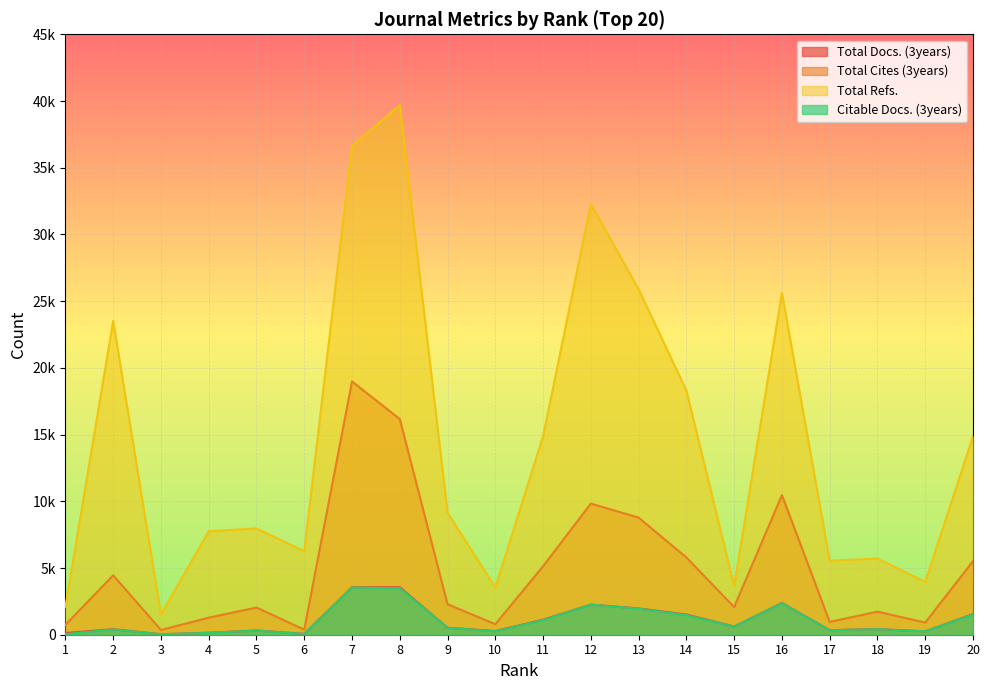

List the series in order of their peak value, highest first.

Total Refs., Total Cites (3years), Total Docs. (3years), Citable Docs. (3years)